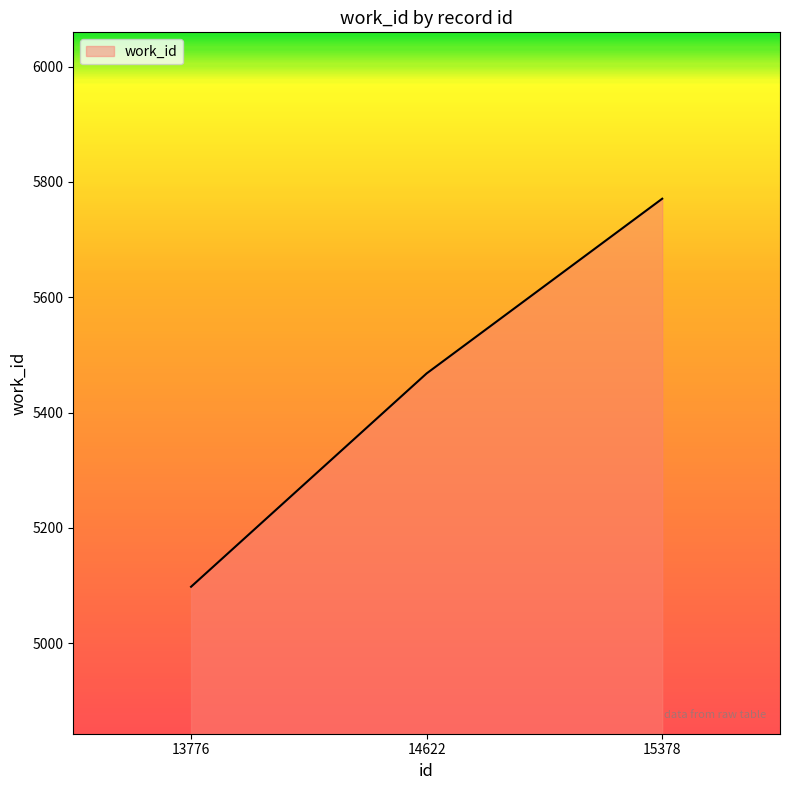

List the labels in order of value, smallest first.

13776, 14622, 15378